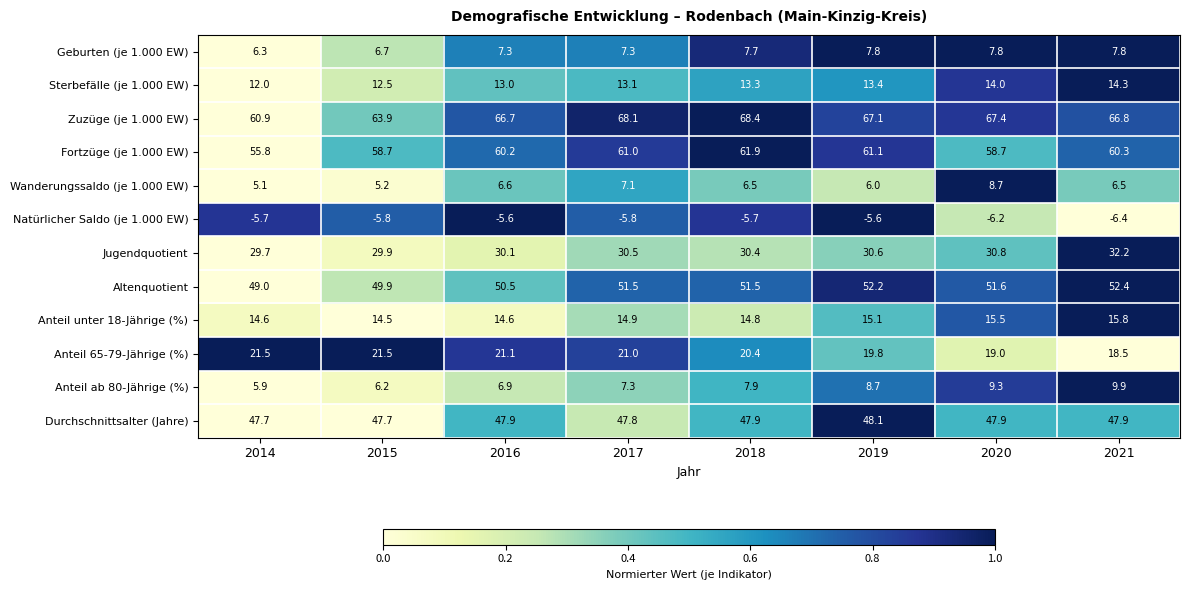

At 2018, list the series in order from smallest to largest.

Natürlicher Saldo (je 1.000 EW), Wanderungssaldo (je 1.000 EW), Geburten (je 1.000 EW), Anteil ab 80-Jährige (%), Sterbefälle (je 1.000 EW), Anteil unter 18-Jährige (%), Anteil 65-79-Jährige (%), Jugendquotient, Durchschnittsalter (Jahre), Altenquotient, Fortzüge (je 1.000 EW), Zuzüge (je 1.000 EW)